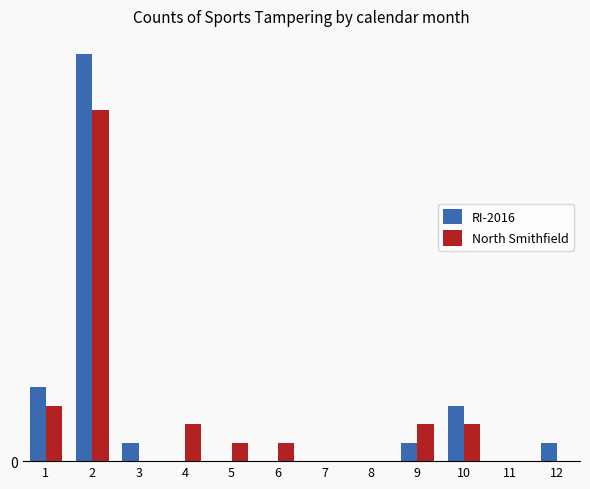

List the labels in order of RI-2016 value, largest first.

2, 1, 10, 3, 9, 12, 4, 5, 6, 7, 8, 11